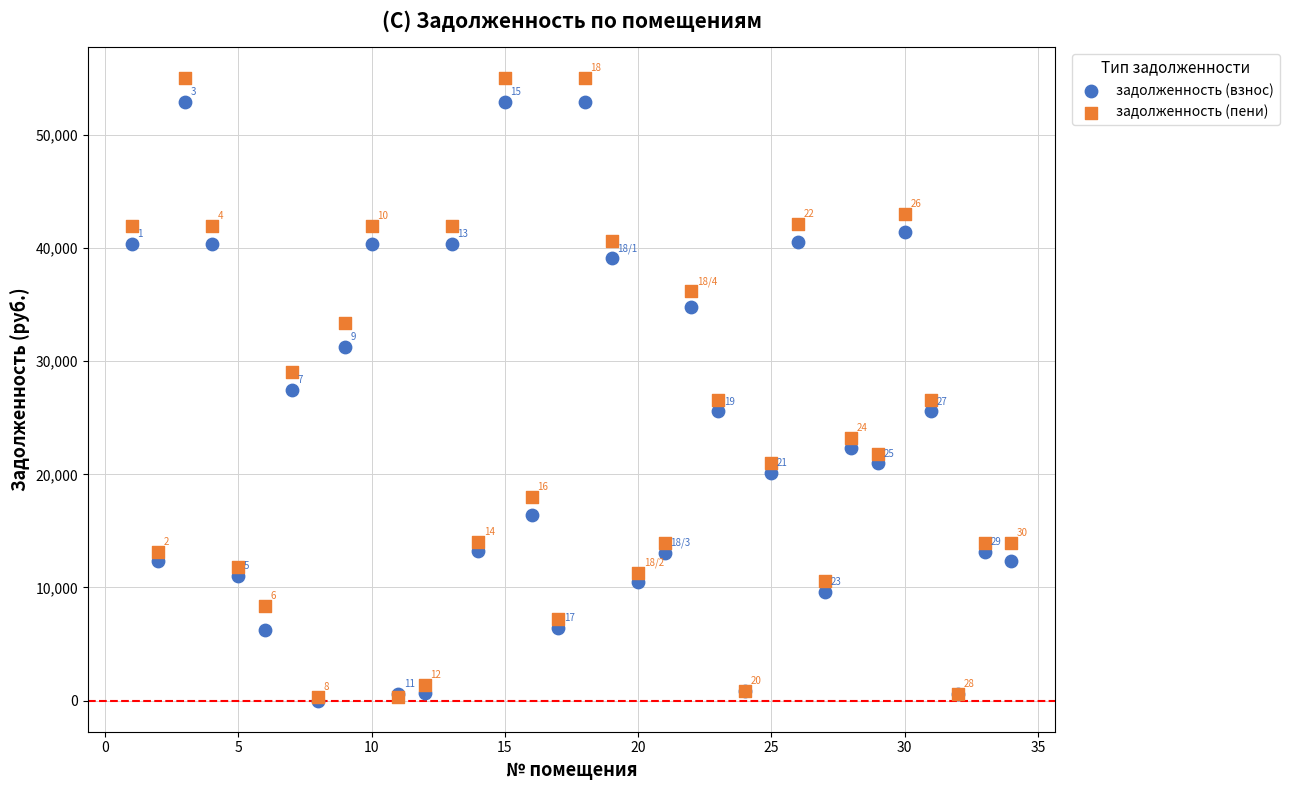

What are all the series names shown in the legend?

задолженность (взнос), задолженность (пени)